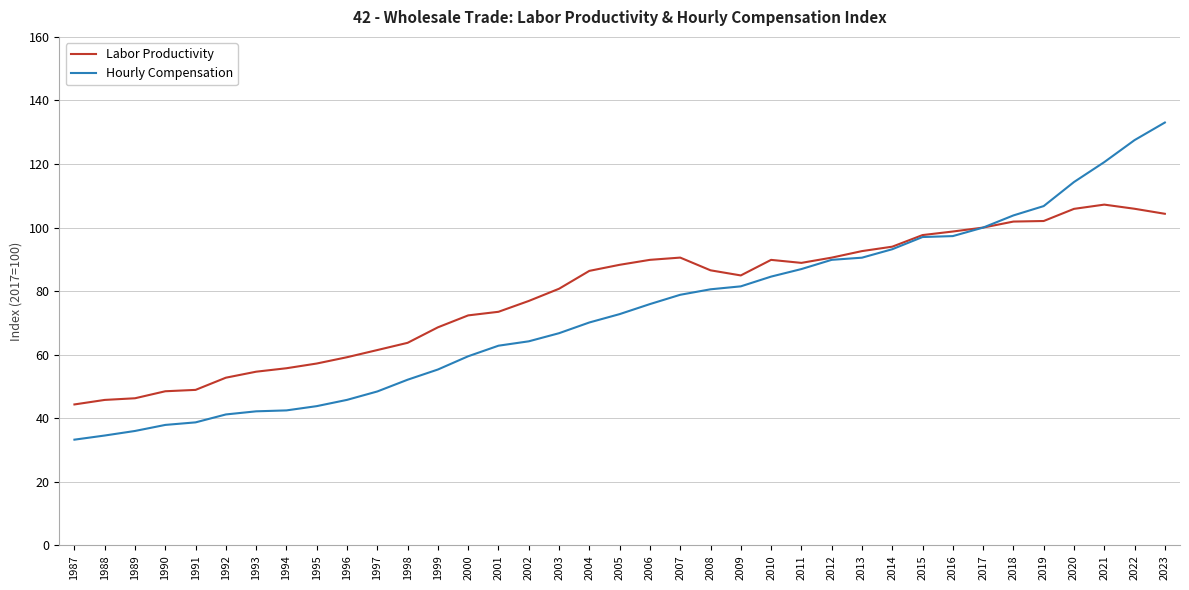

Rank the series by their maximum value, from highest to lowest.

Hourly Compensation, Labor Productivity